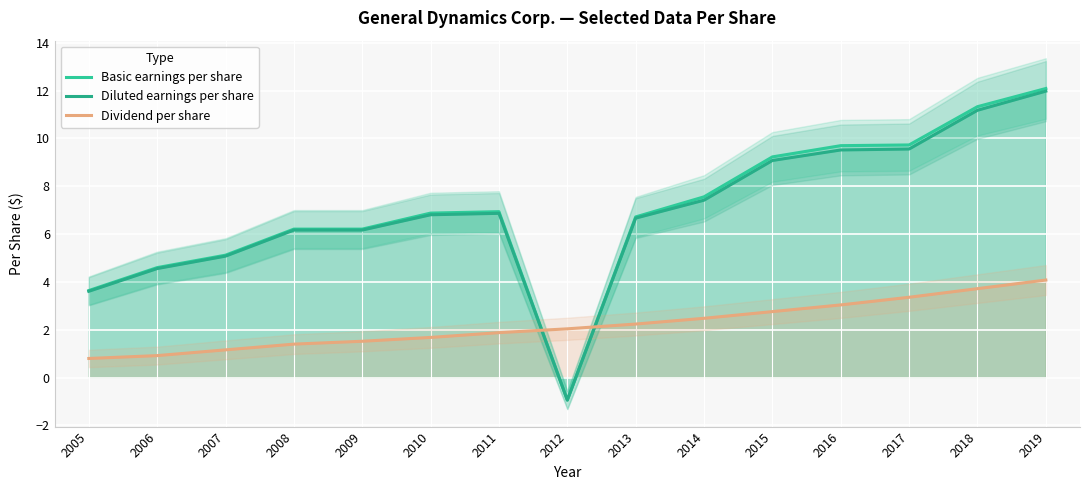

Reading left to right, list all the values displayed in this chart.

Basic earnings per share: 2005=3.6	2006=4.6	2007=5.1	2008=6.2	2009=6.2	2010=6.9	2011=6.9	2012=-0.9	2013=6.7	2014=7.6	2015=9.2	2016=9.7	2017=9.7	2018=11.3	2019=12.1
Diluted earnings per share: 2005=3.6	2006=4.6	2007=5.1	2008=6.2	2009=6.2	2010=6.8	2011=6.9	2012=-0.9	2013=6.7	2014=7.4	2015=9.1	2016=9.5	2017=9.6	2018=11.2	2019=12.0
Dividend per share: 2005=0.8	2006=0.9	2007=1.2	2008=1.4	2009=1.5	2010=1.7	2011=1.9	2012=2.0	2013=2.2	2014=2.5	2015=2.8	2016=3.0	2017=3.4	2018=3.7	2019=4.1